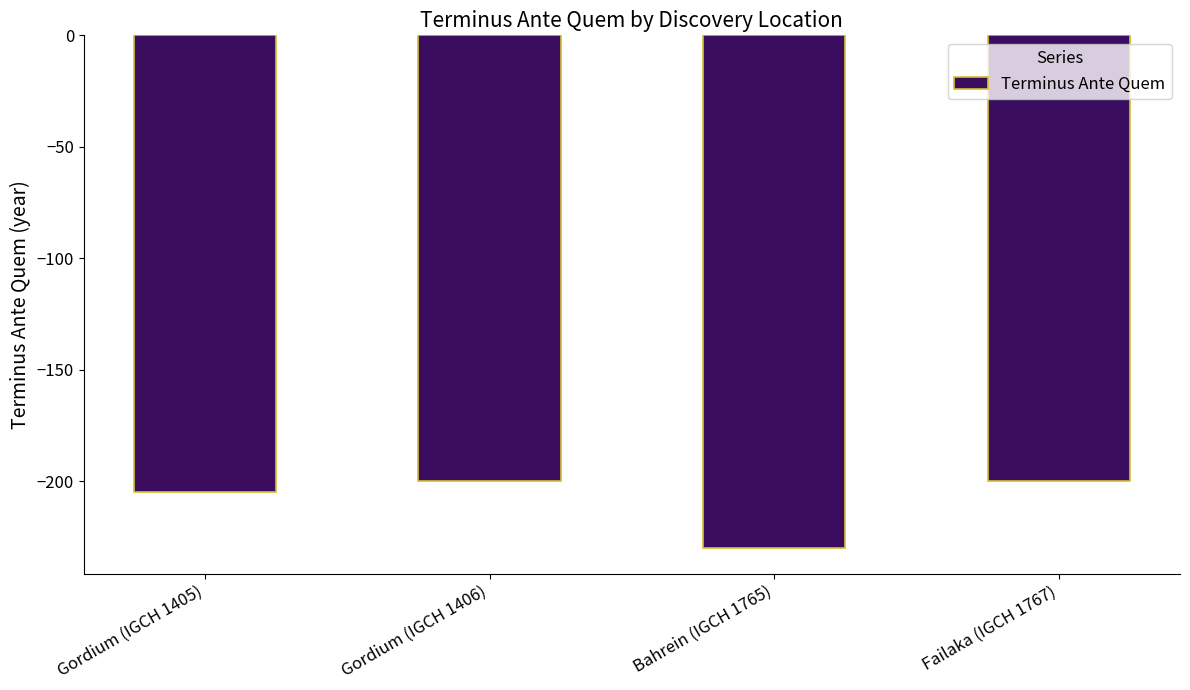

Are the bars grouped side by side (vs. stacked)?

No